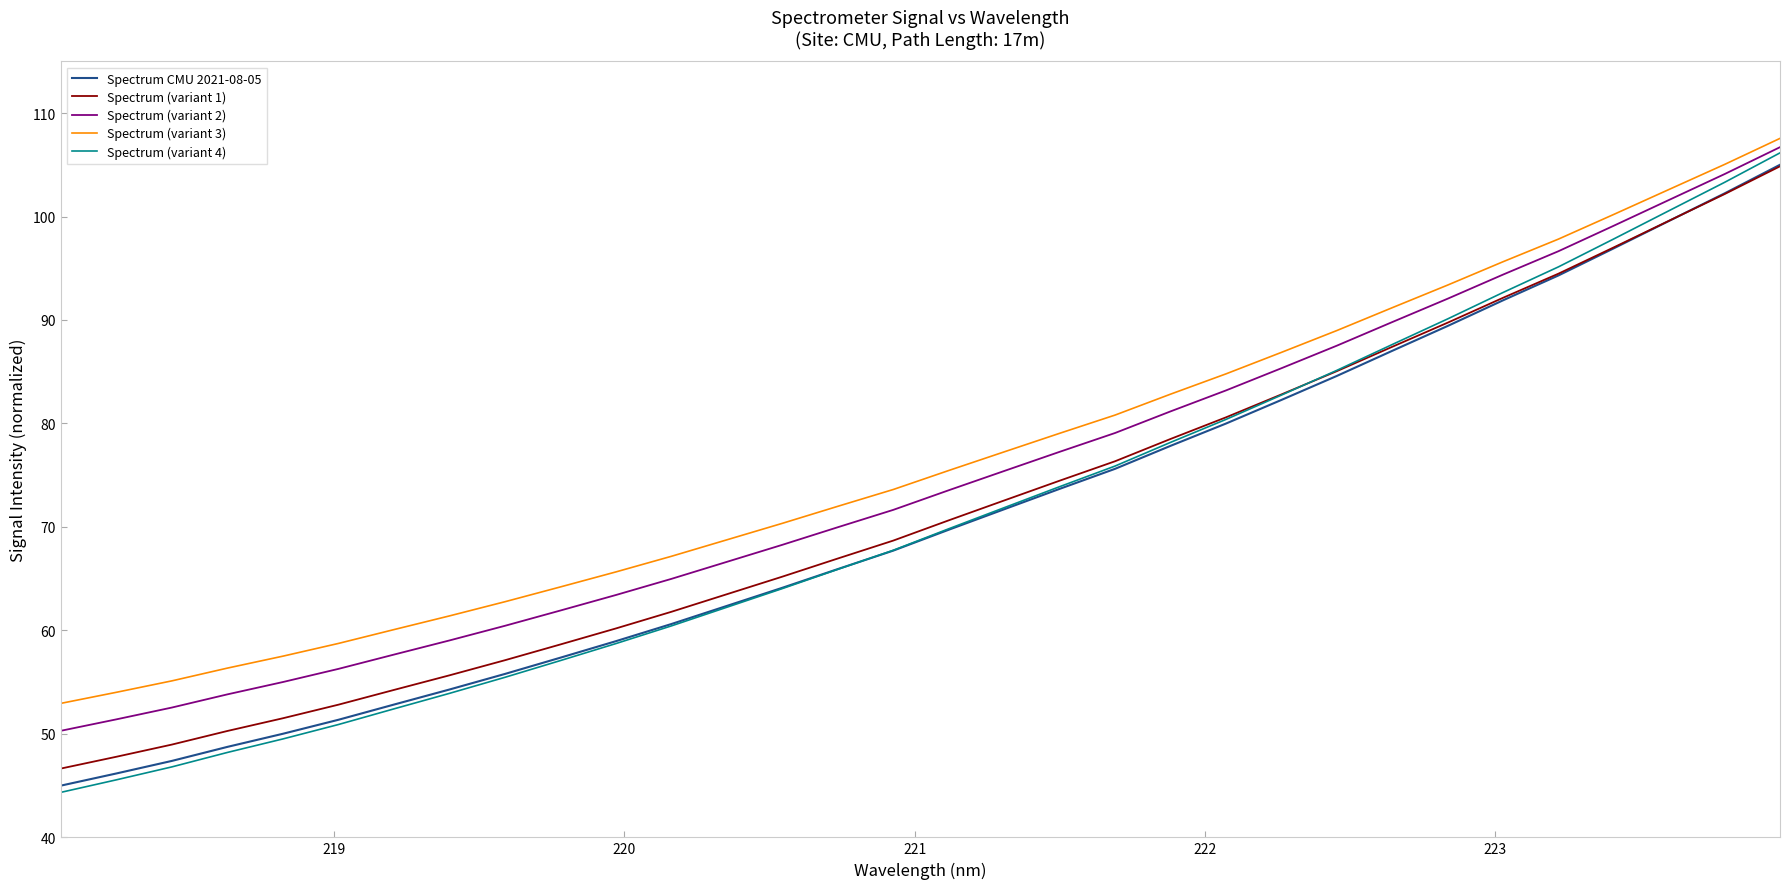

True or false: Spectrum (variant 1) and Spectrum (variant 2) intersect in this chart.

False